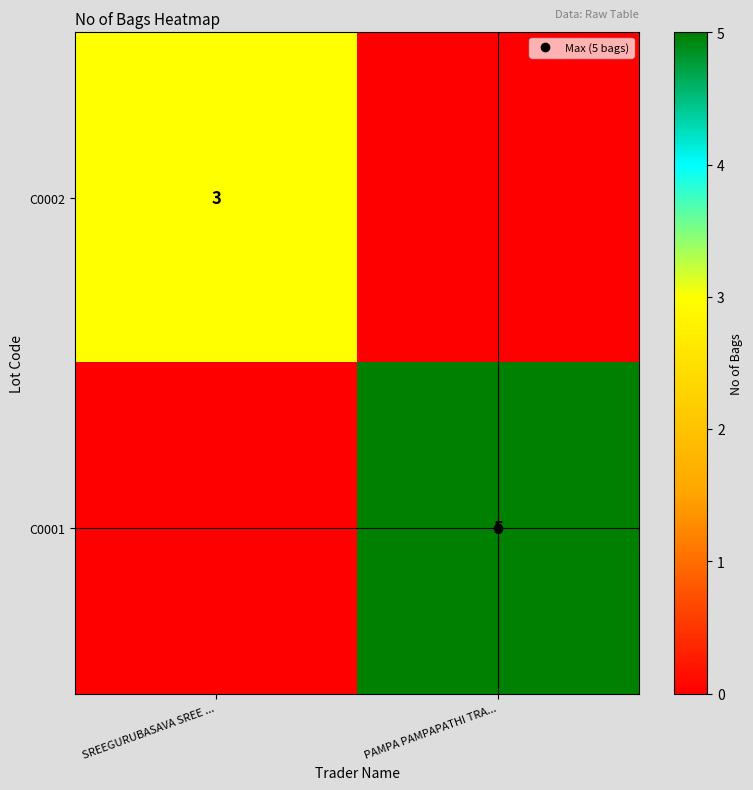

The C0001 series shows 5 at PAMPA PAMPAPATHI TRA.... True or false?

True